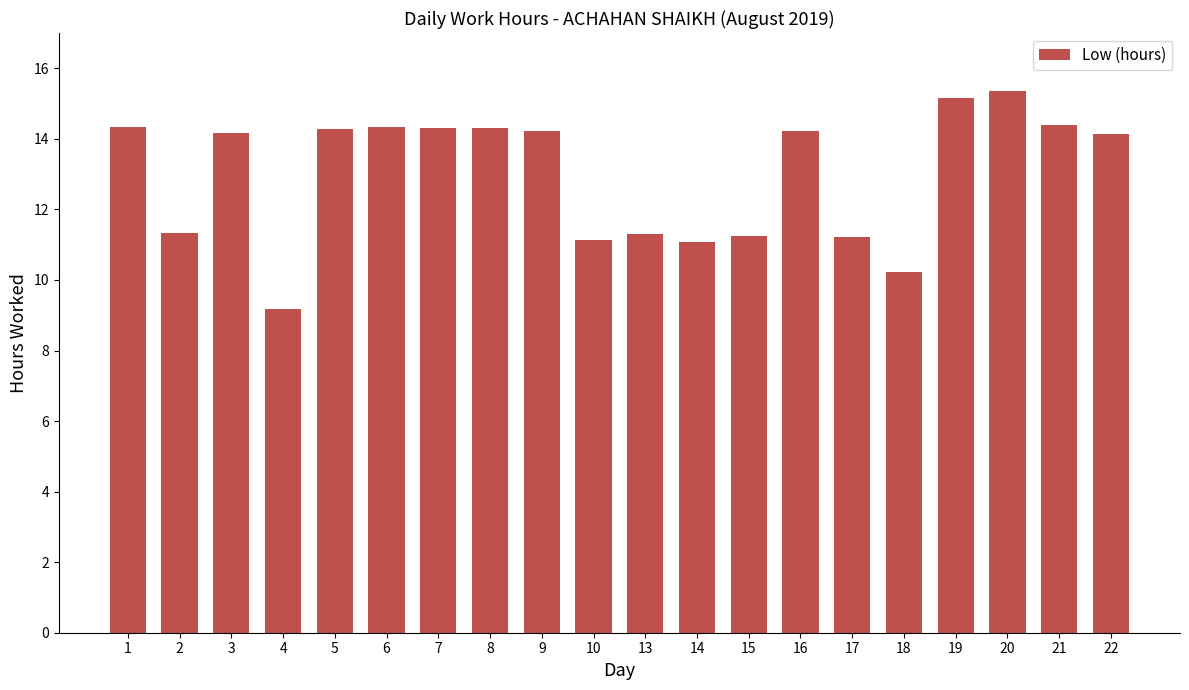

Which category has the highest value across all series?

20